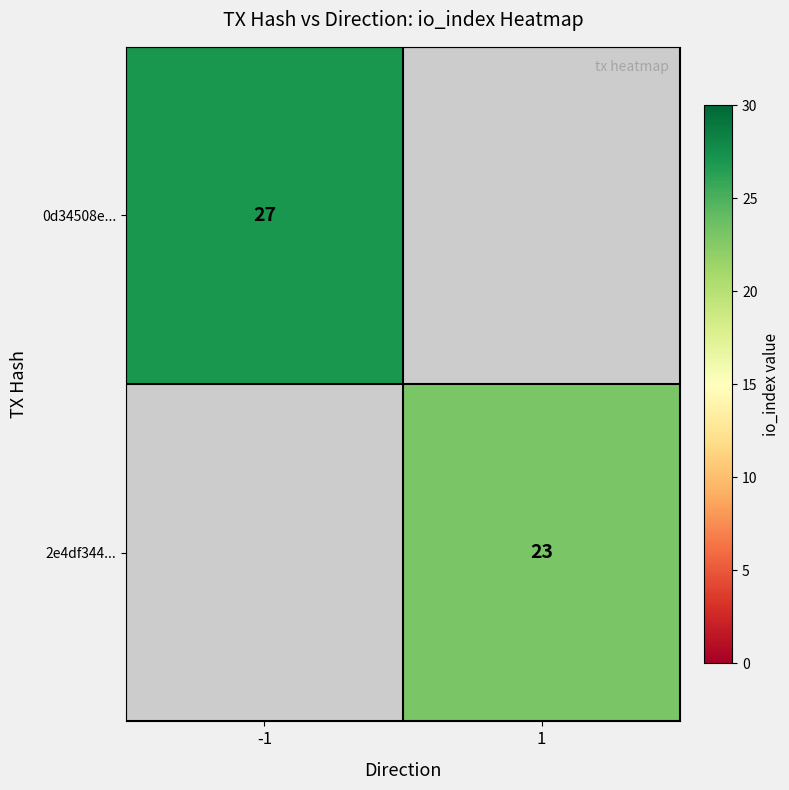

The value of 2e4df344... at 1 is 23. True or false?

True